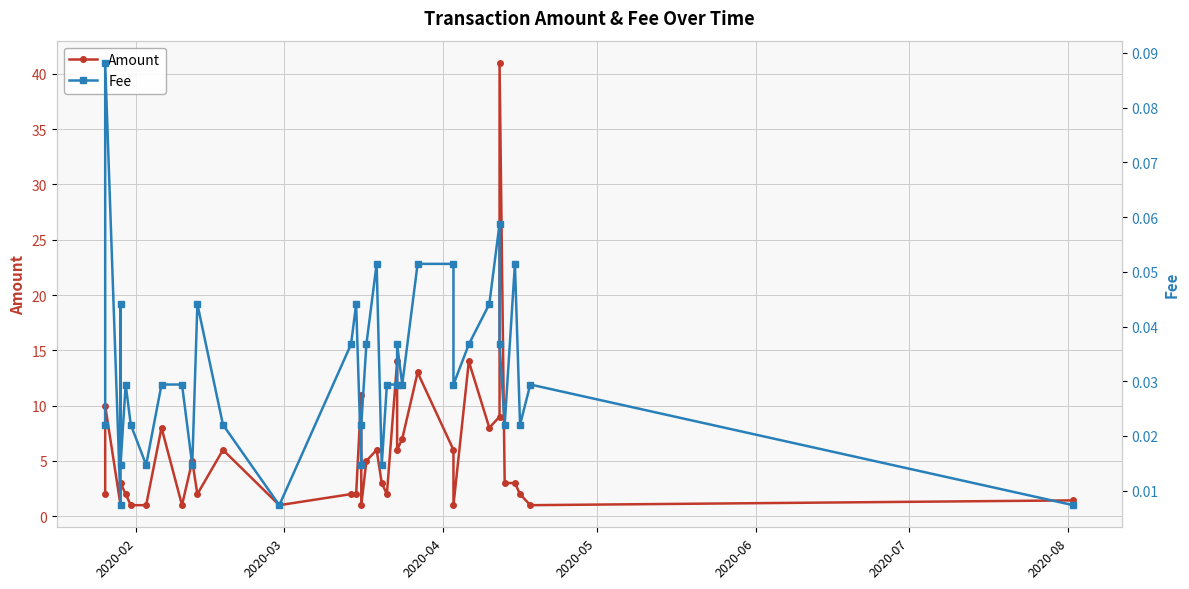

At how many categories does at least one series exceed 12?

4